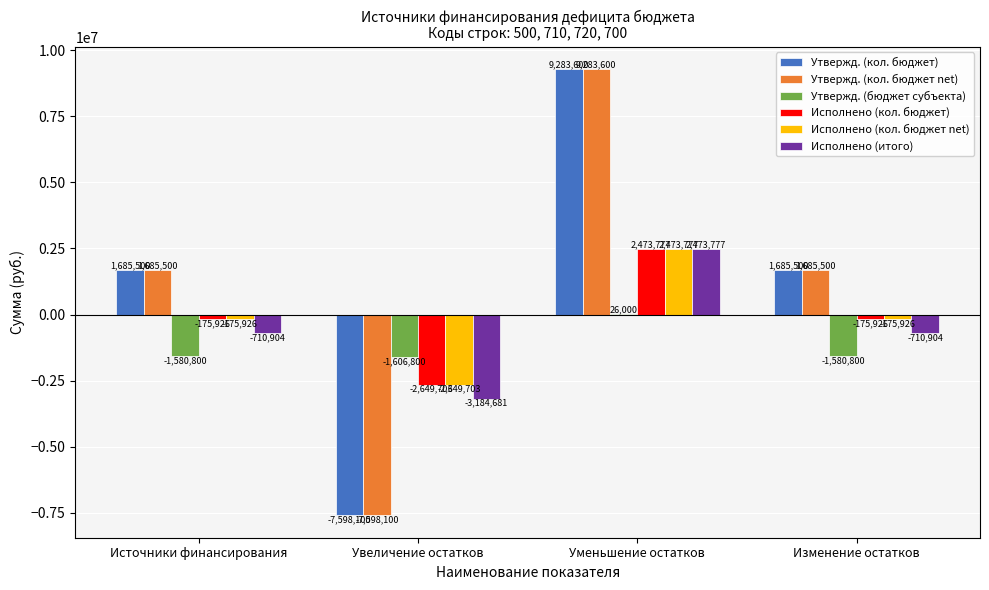

What is the maximum value for Исполнено (кол. бюджет net)?

2473776.6